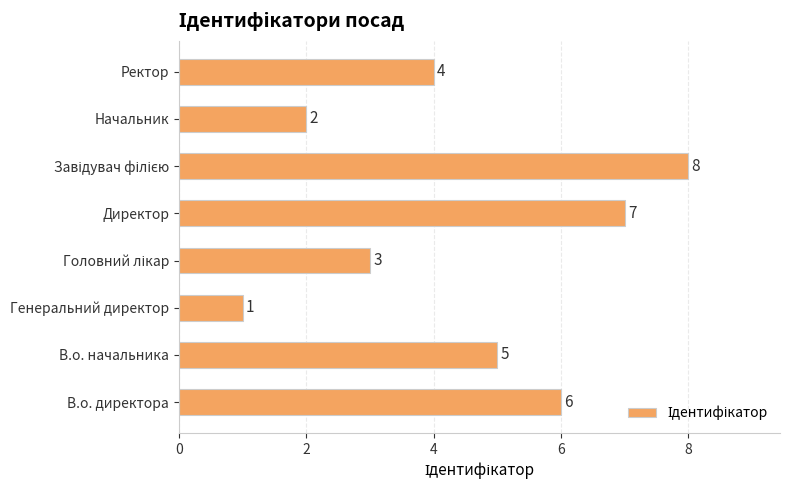

Count the values in the range 3 to 7.

5